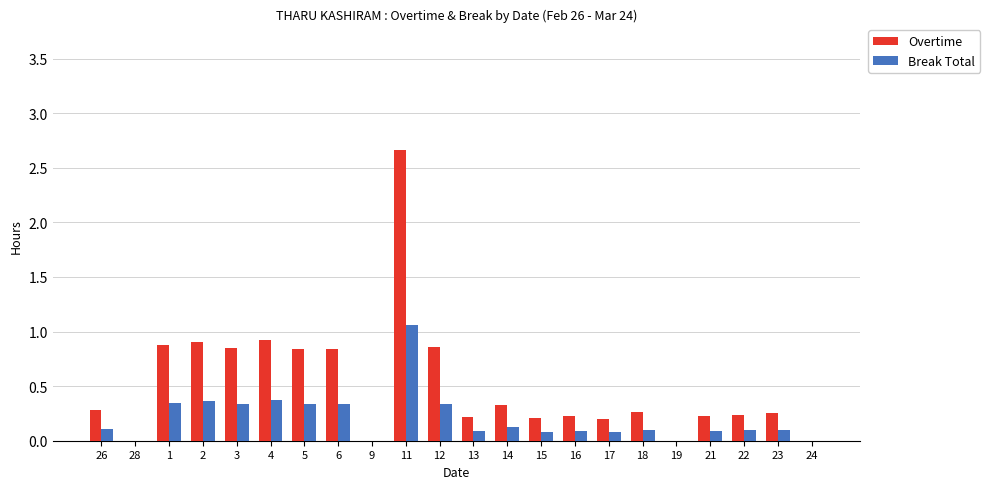

Count the number of data series in this chart.

2